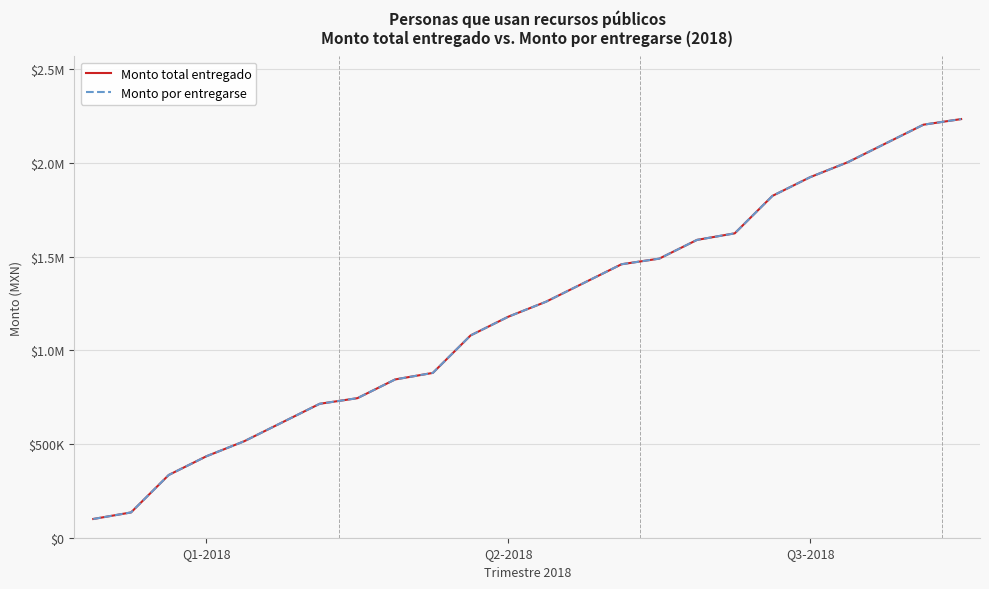

Does the chart have visible grid lines?

Yes